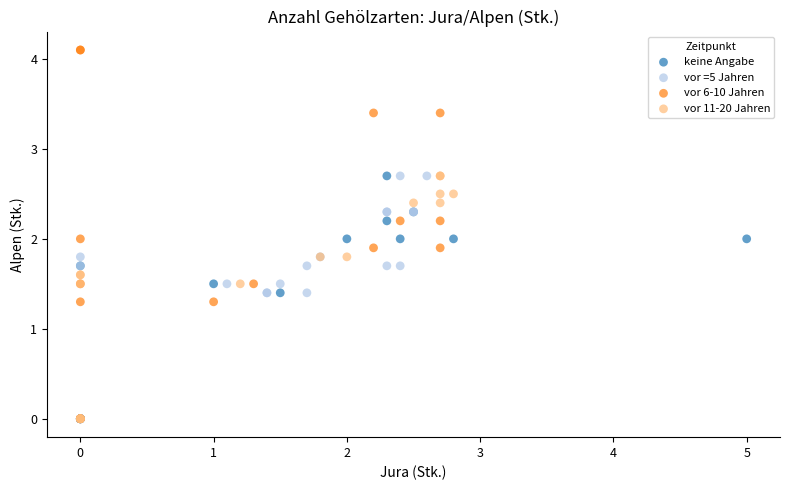

Which series reaches the maximum Y coordinate?

vor 6-10 Jahren